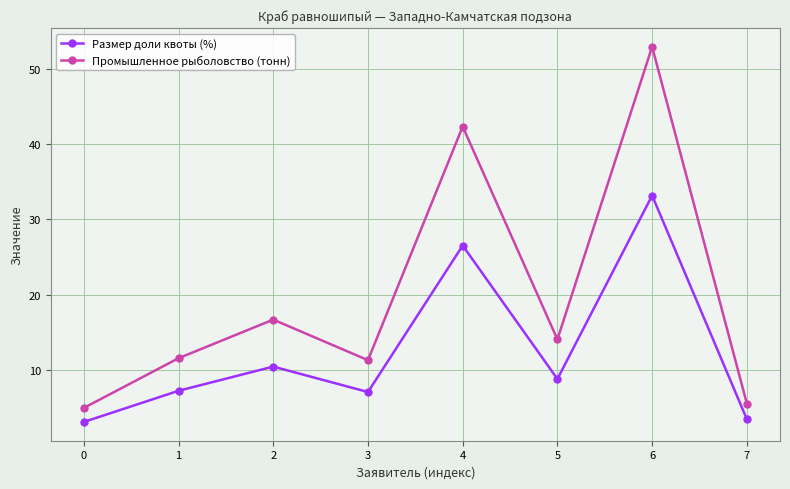

List the series in order of their overall mean, lowest first.

Размер доли квоты (%), Промышленное рыболовство (тонн)